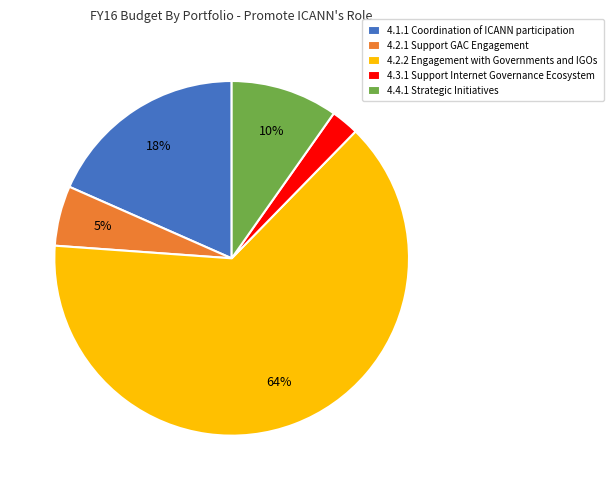

Which slice represents more than half of the pie?

4.2.2 Engagement with Governments and IGOs